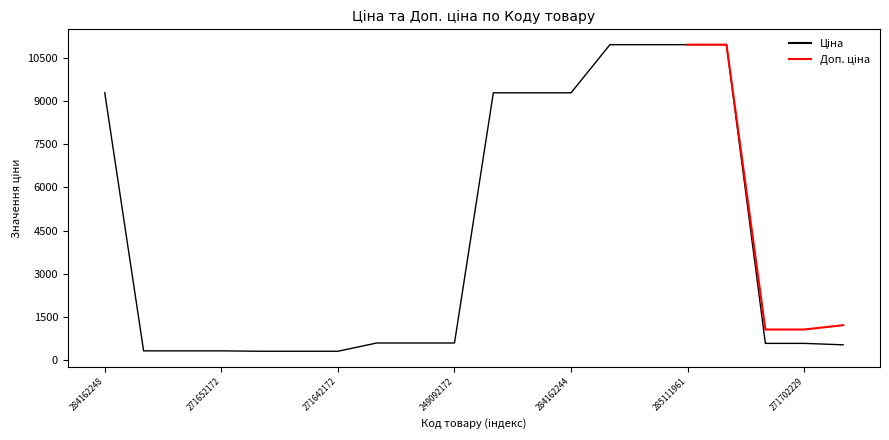

The chart shows a value of 494.6 at 271652172. True or false?

False